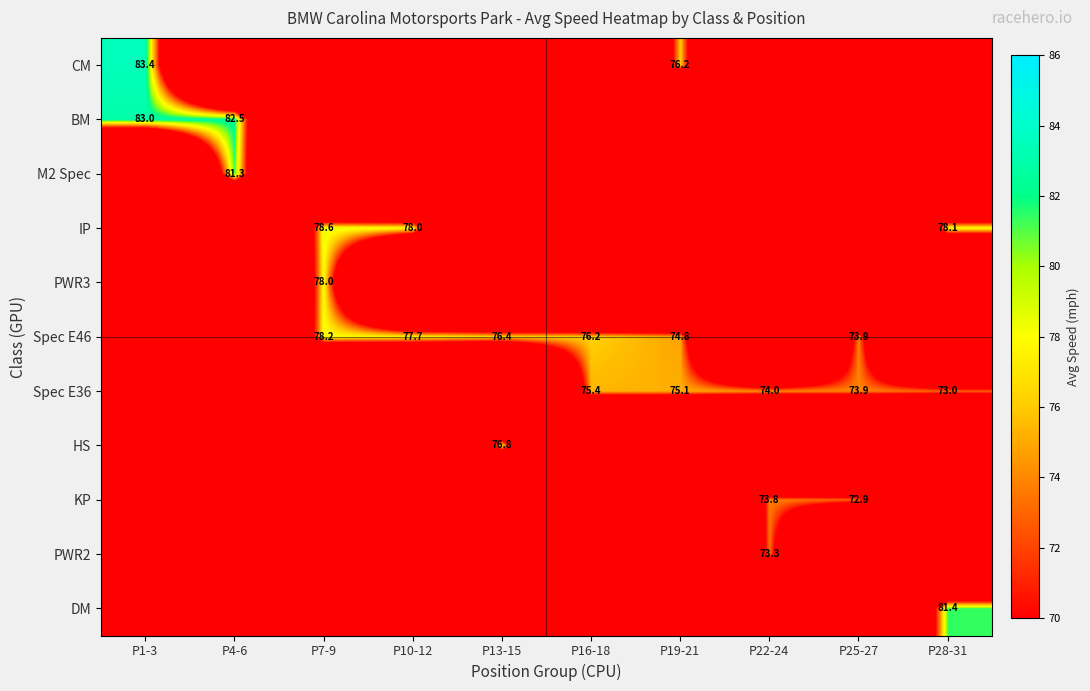

The value of Spec E36 at P25-27 is 73.9. True or false?

True